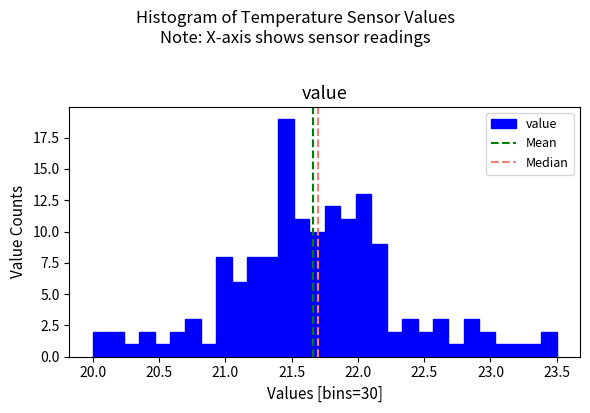

Read against the x-axis, roughly where is the centre of the tallest bar?

21.45